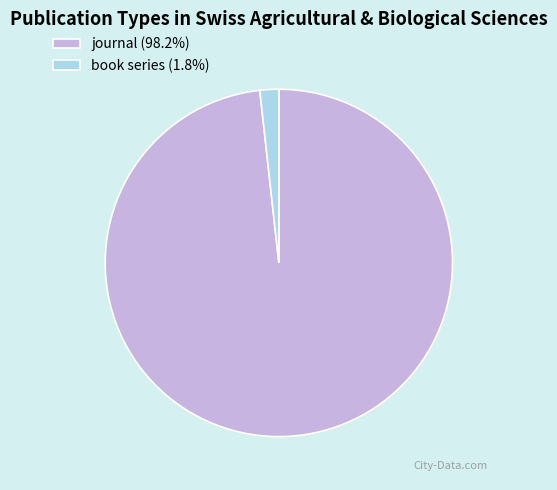

Which category has the biggest portion of the pie?

journal